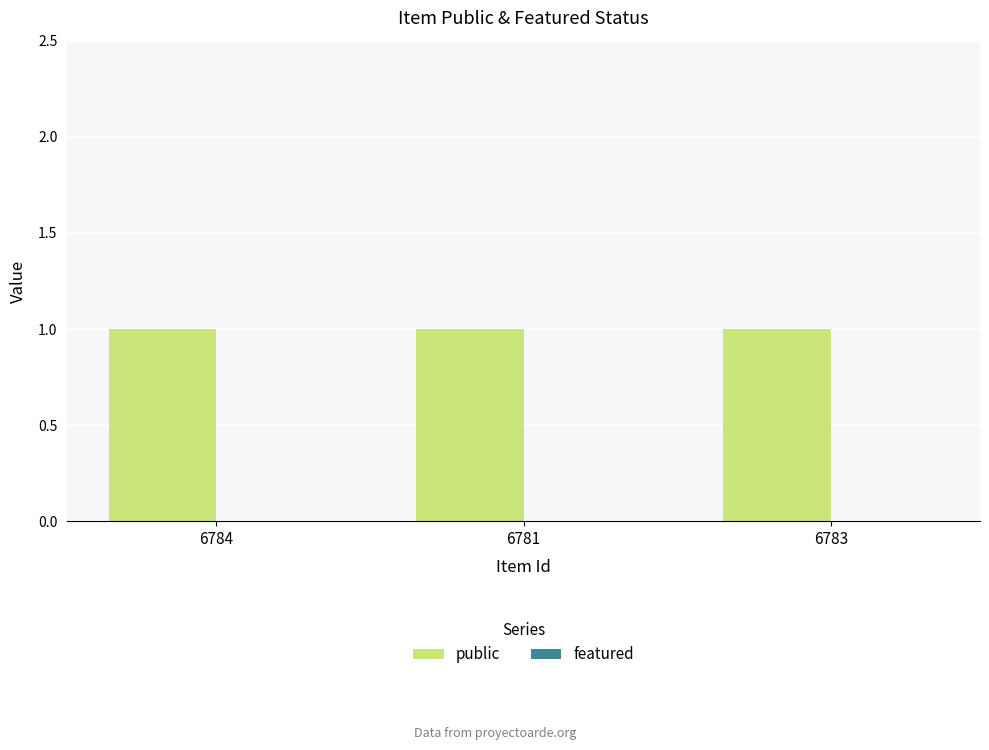

What is the label of the 2nd bar from the right?

6781